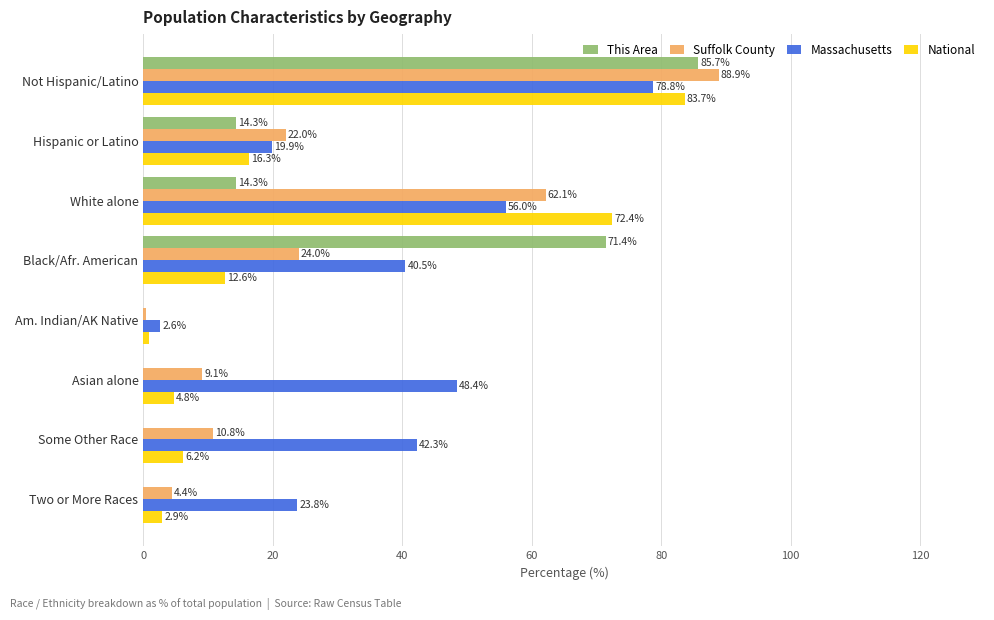

What is the sum of all This Area values?

185.7